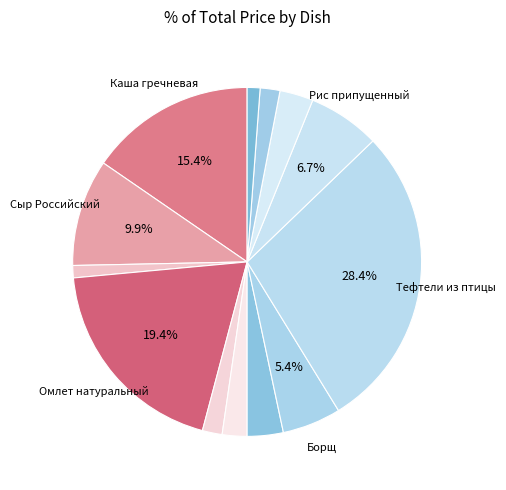

How many segments does this pie chart have?

13